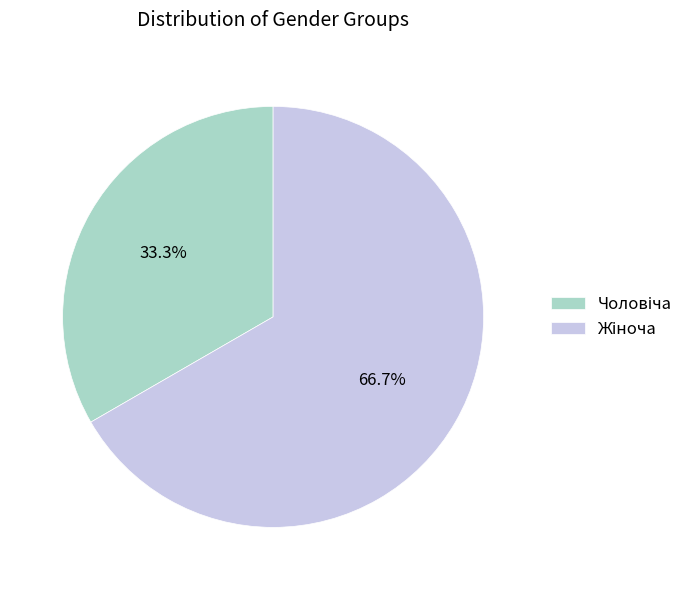

Count the number of slices in the pie.

2